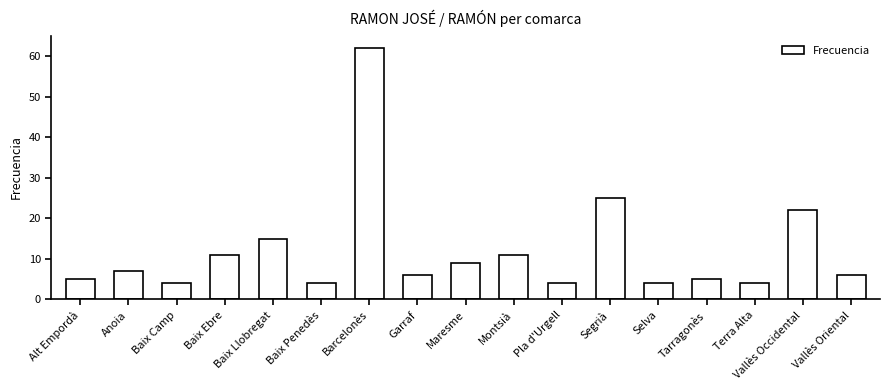

Does the chart contain stacked bars?

No